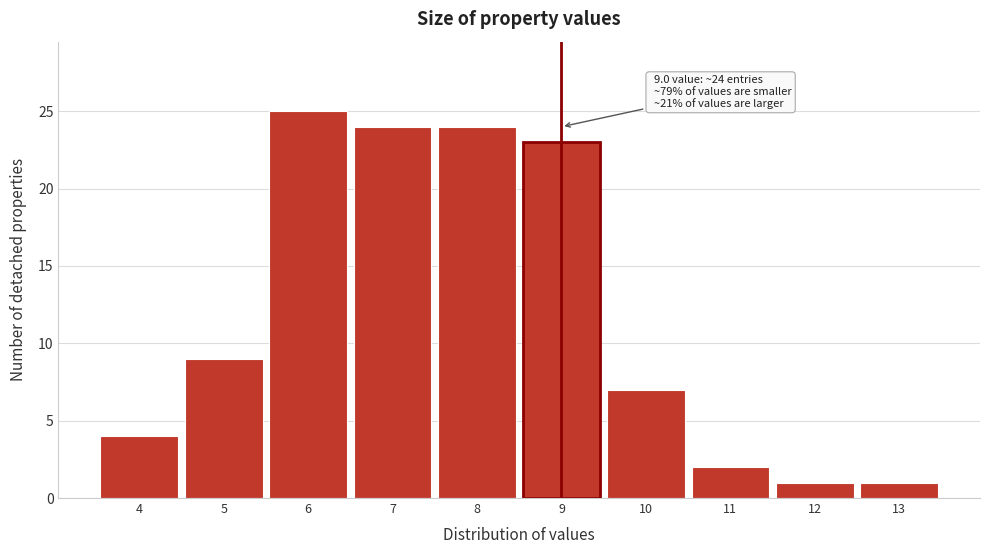

Reading right to left, what are all the values shown in this chart?

1	1	2	7	23	24	24	25	9	4